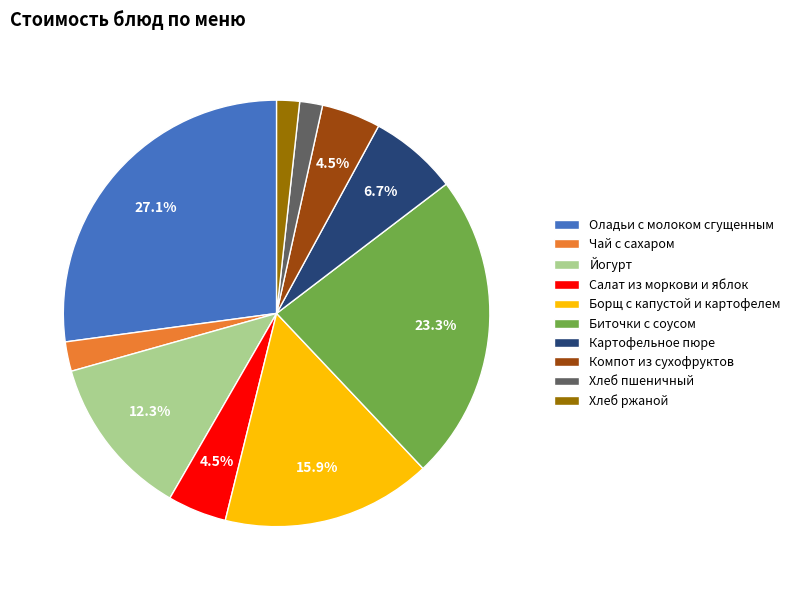

Is there a majority slice in this chart?

No